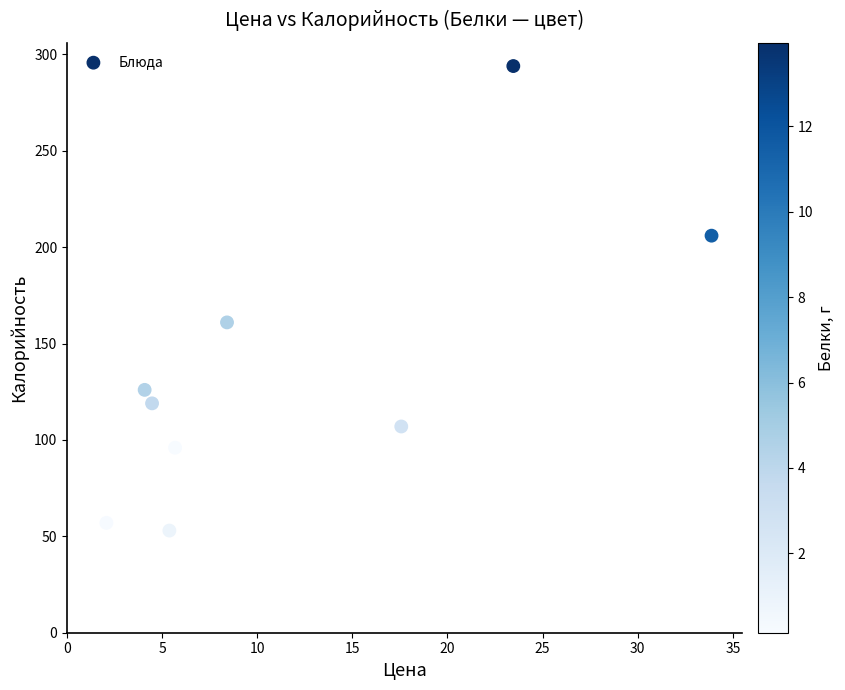

What Y value in the scatter plot is closest to 173?

161